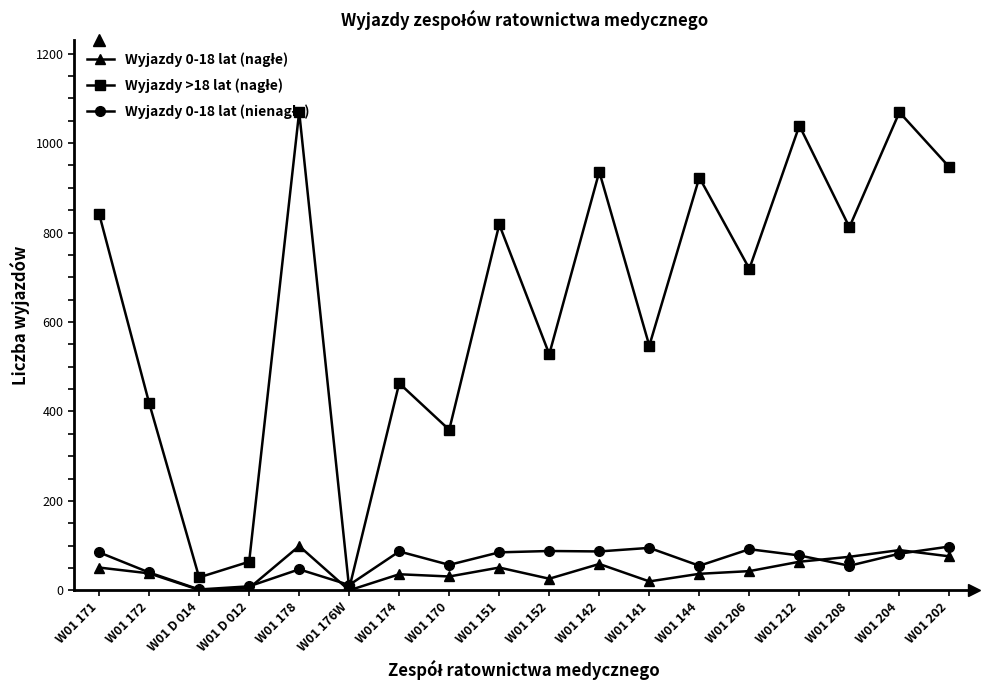

What is the label of the 2nd point from the right?

W01 204